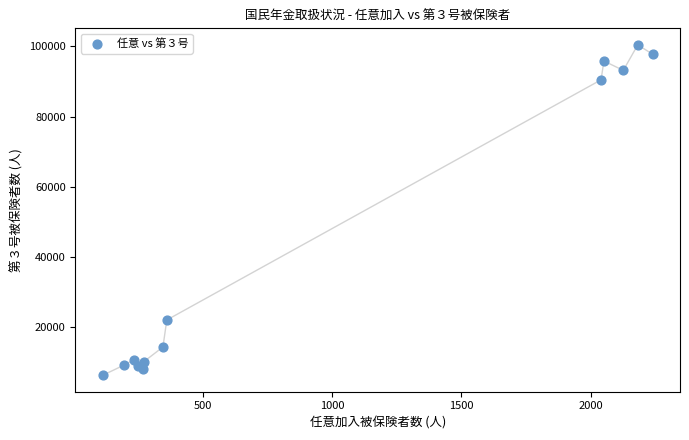

What Y value in the scatter plot is closest to 53440?

22130